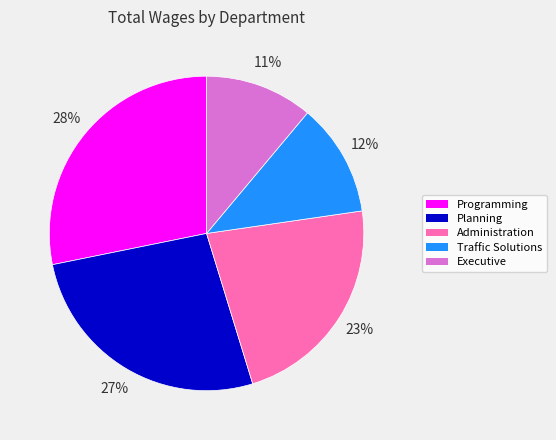

Count the number of slices in the pie.

5